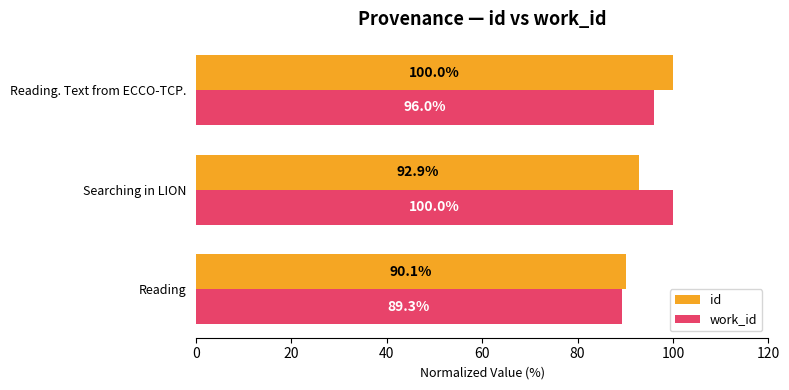

Which series has the largest range (max minus min)?

work_id